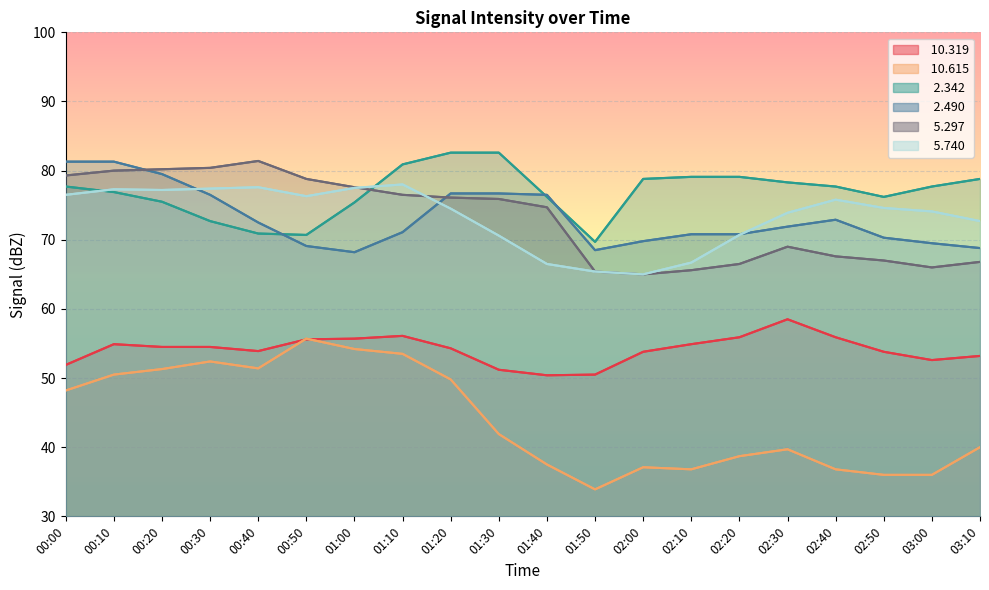

True or false:   5.740 and  10.615 cross at least once.

False